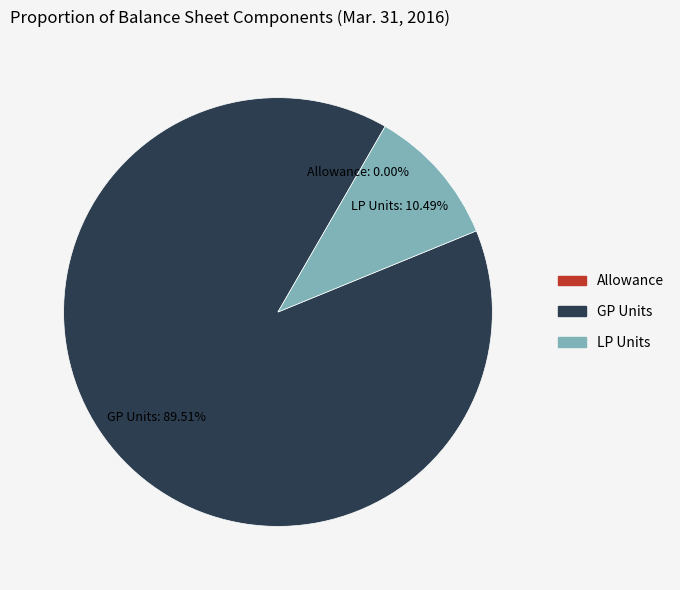

Which slice represents more than half of the pie?

GP Units